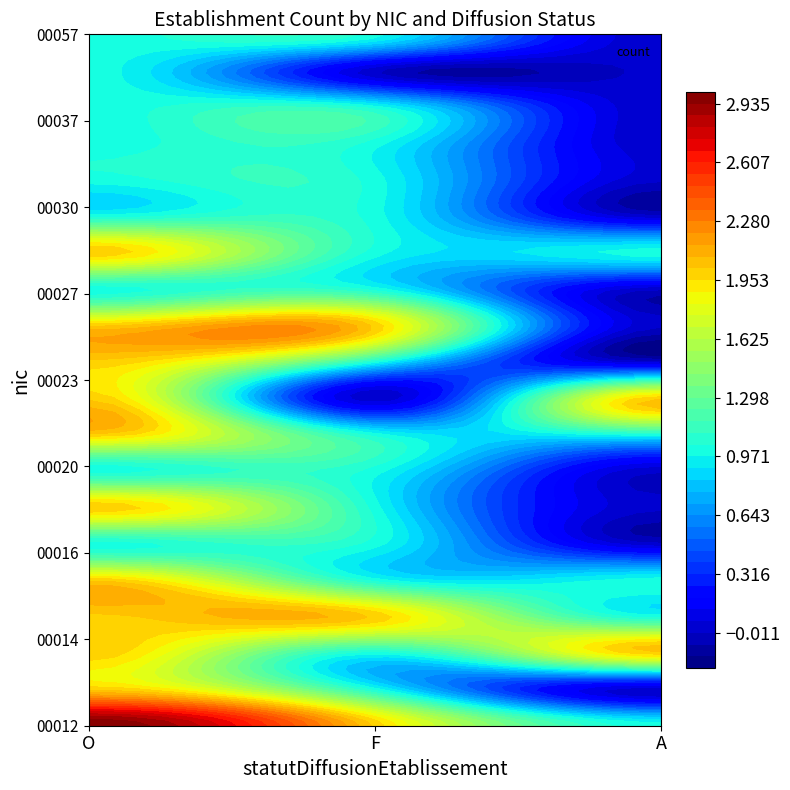

Rank the series by their maximum value, from highest to lowest.

00012, 00013, 00014, 00015, 00016, 00019, 00022, 00023, 00025, 00027, 00029, 00017, 00020, 00028, 00030, 00034, 00037, 00040, 00042, 00057